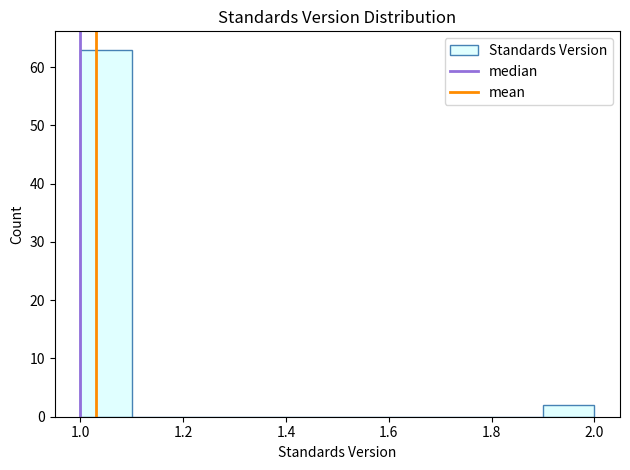

Over which range of the x-axis is the bar tallest?

1.0 to 1.1